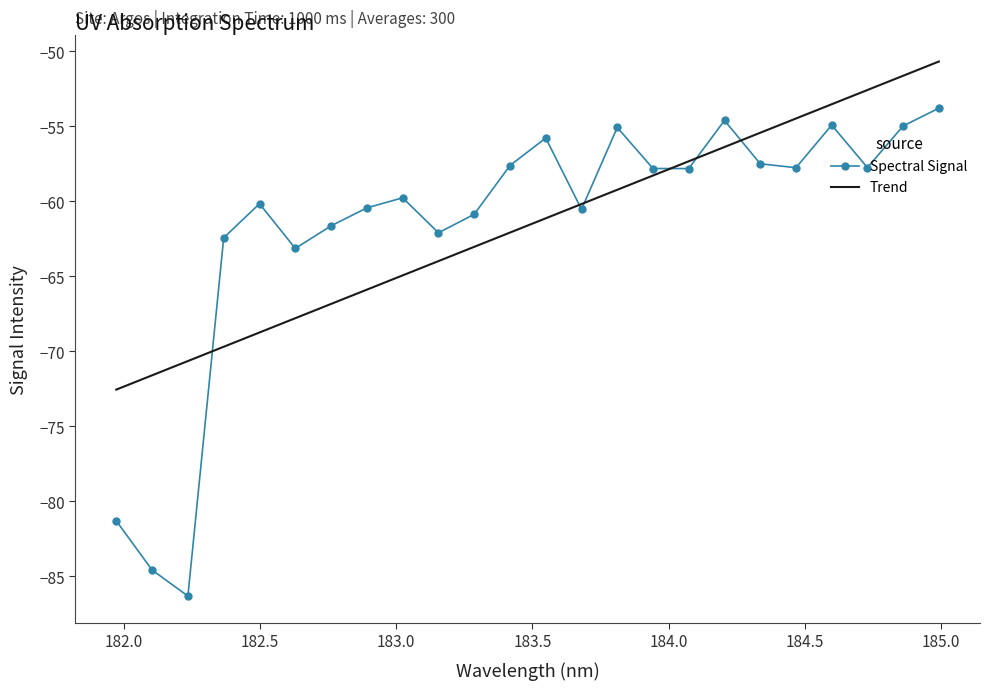

What is the sum of all Trend values?

-1478.6